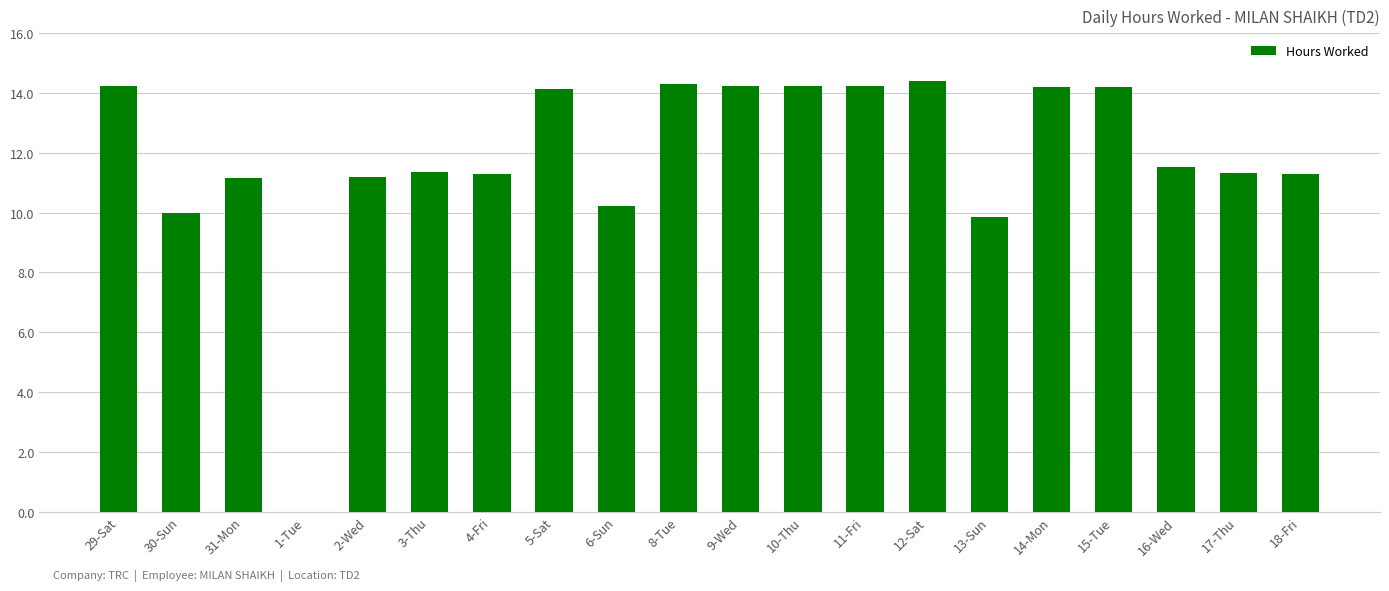

Does the chart contain stacked bars?

No